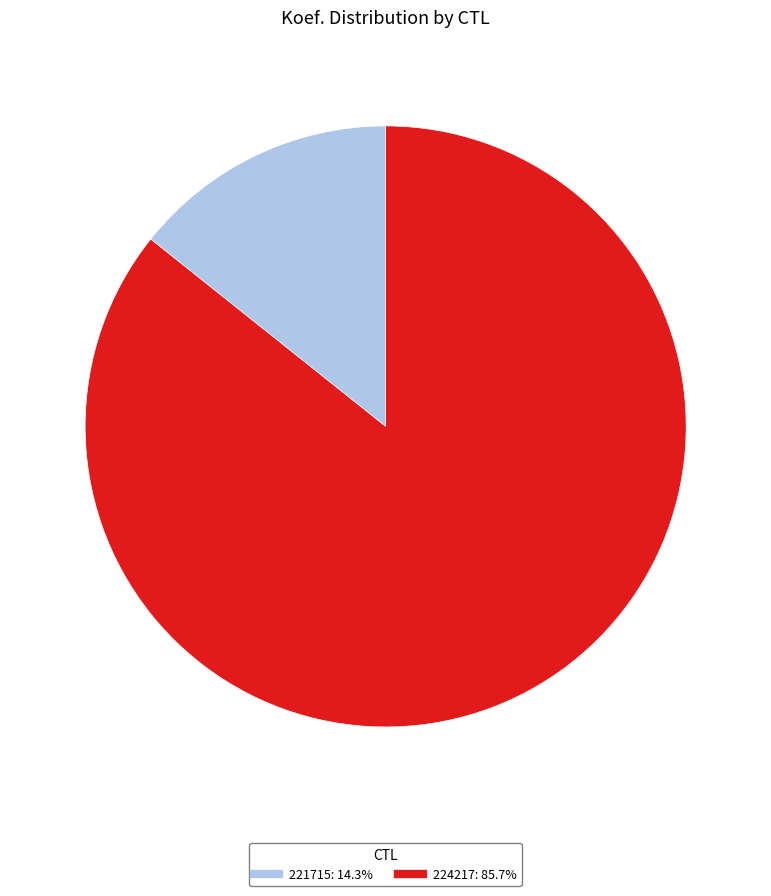

What is the ratio of the value at 224217 to the value at 221715?

6.0